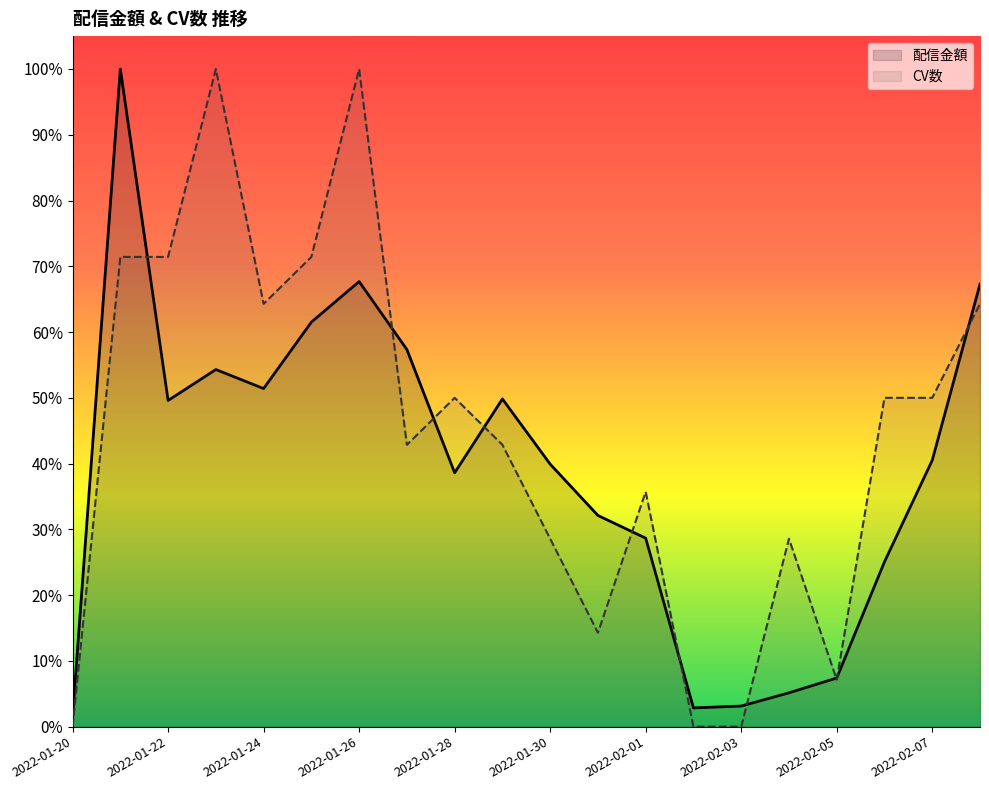

After their last crossing, which series has the higher values: CV数 or 配信金額?

配信金額